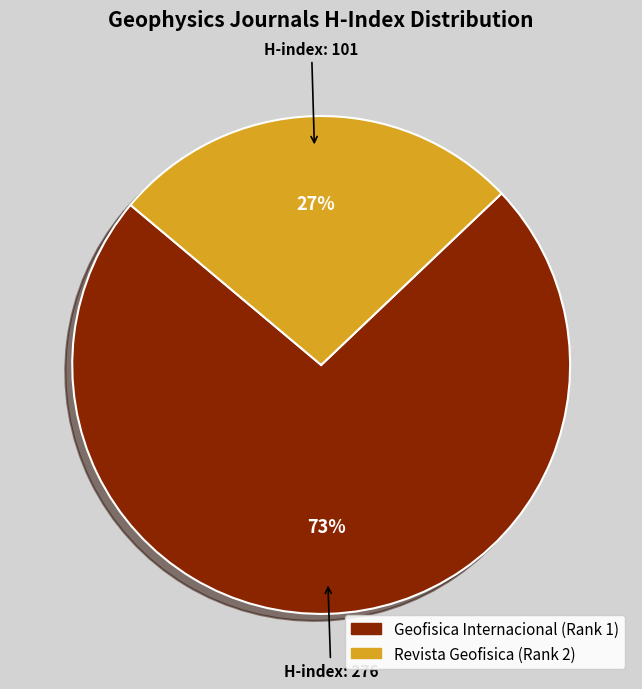

Count the number of slices in the pie.

2